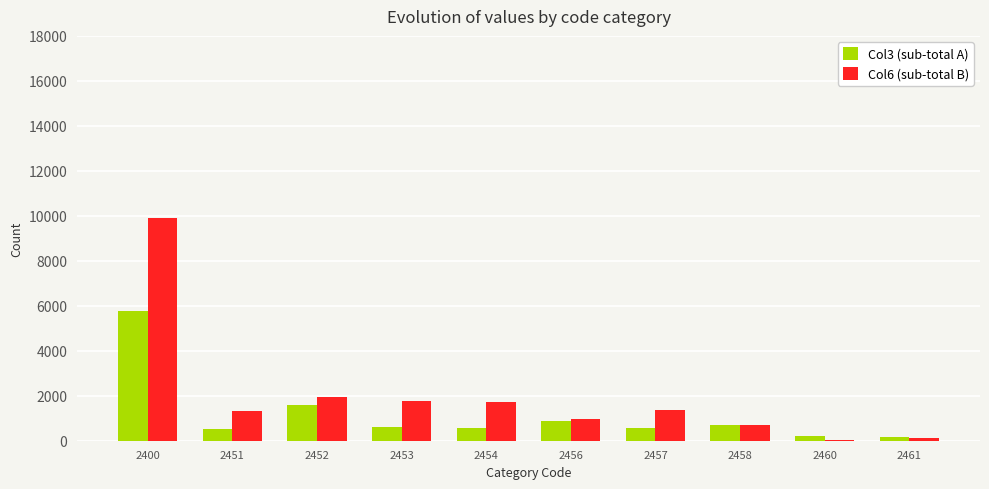

The value of Col6 (sub-total B) at 2453 is 1755. True or false?

True